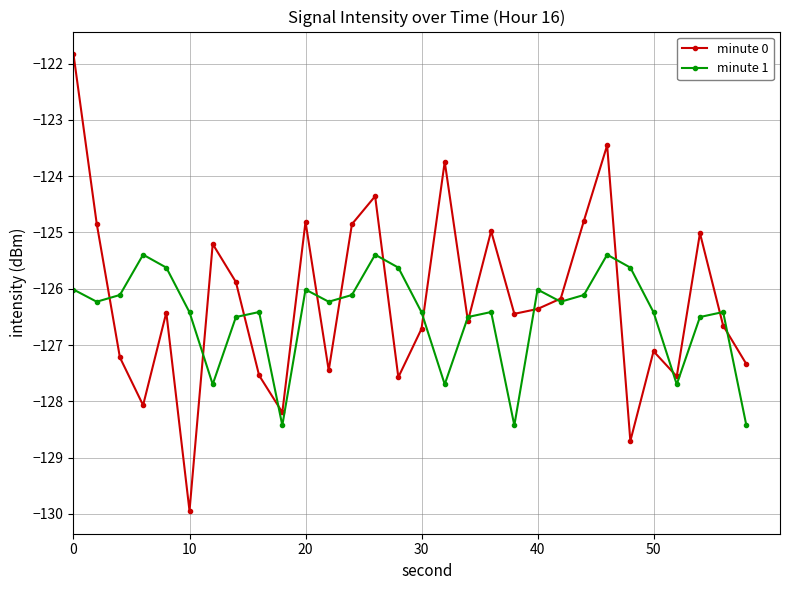

What is the lowest value of the minute 0 series?

-129.9